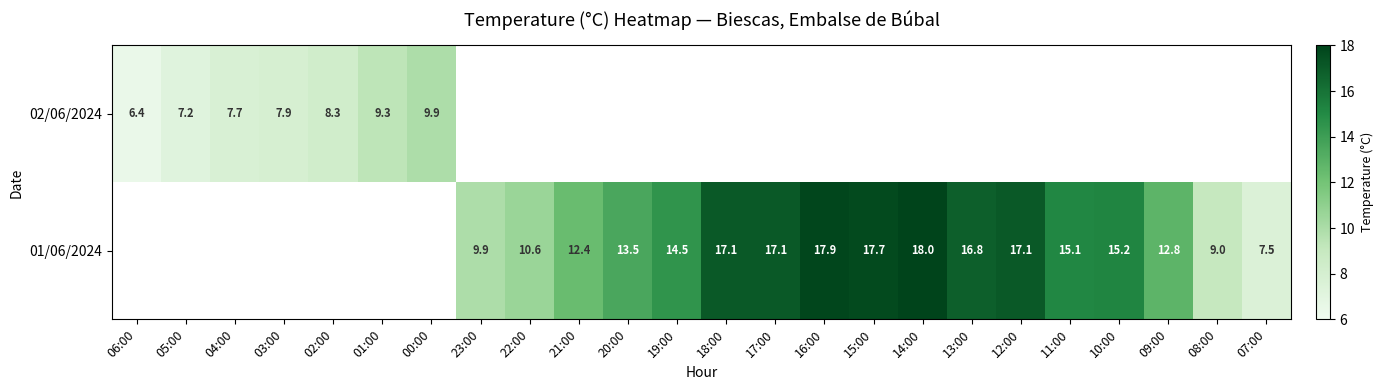

Is it true that 01/06/2024 equals 12.8 at 09:00?

True